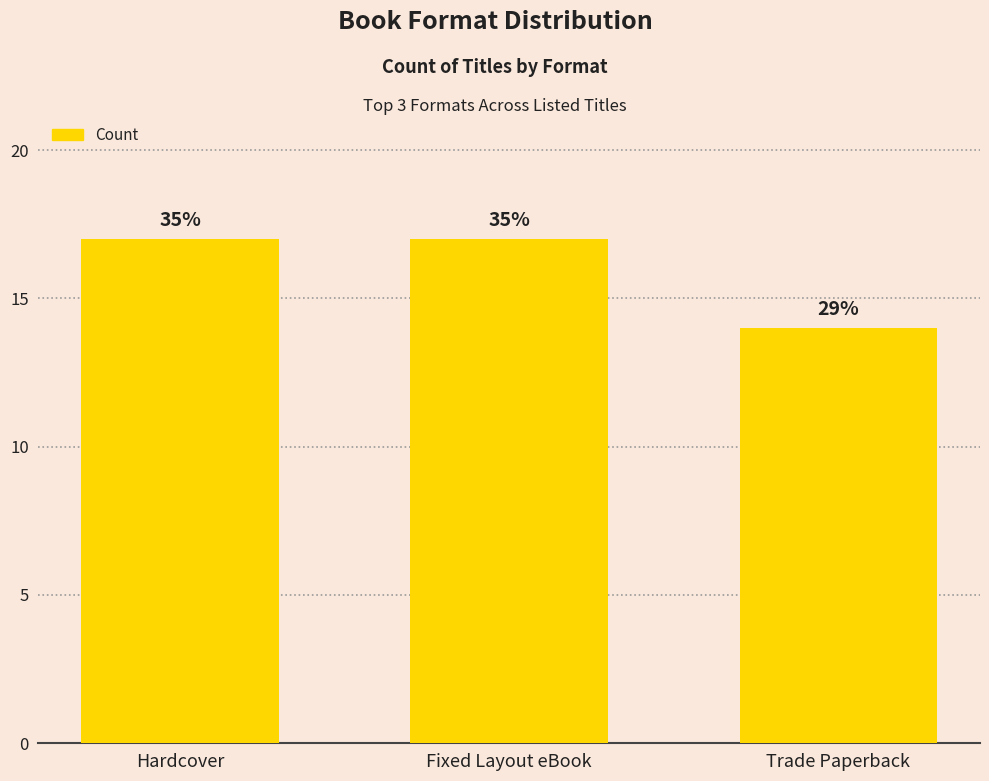

Is it true that the value at Trade Paperback is 23?

False